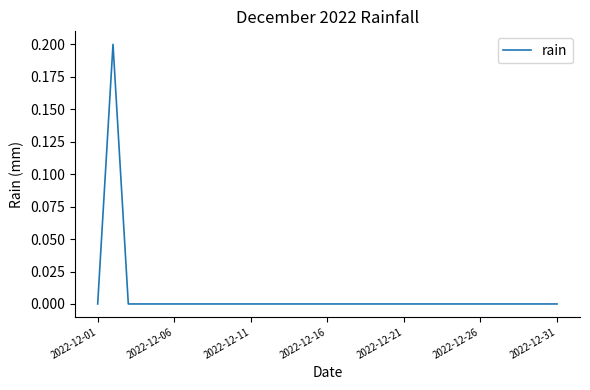

Which category has the lowest value across all series?

2022-12-01